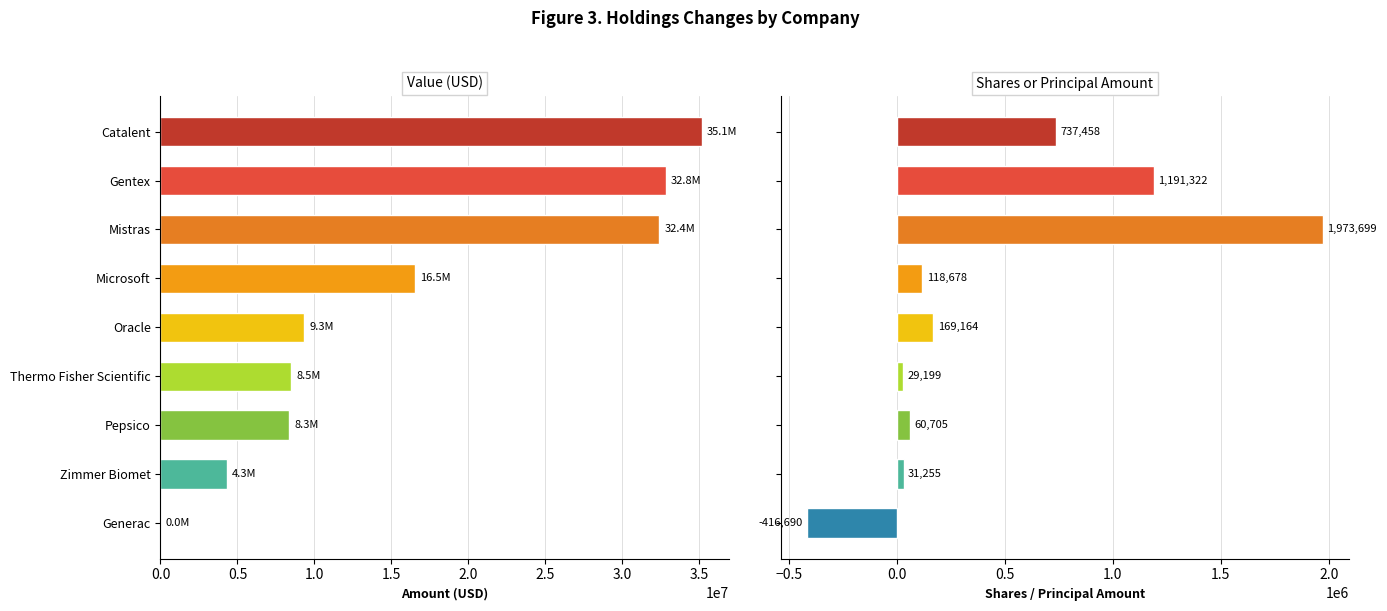

Count the number of data series in this chart.

2